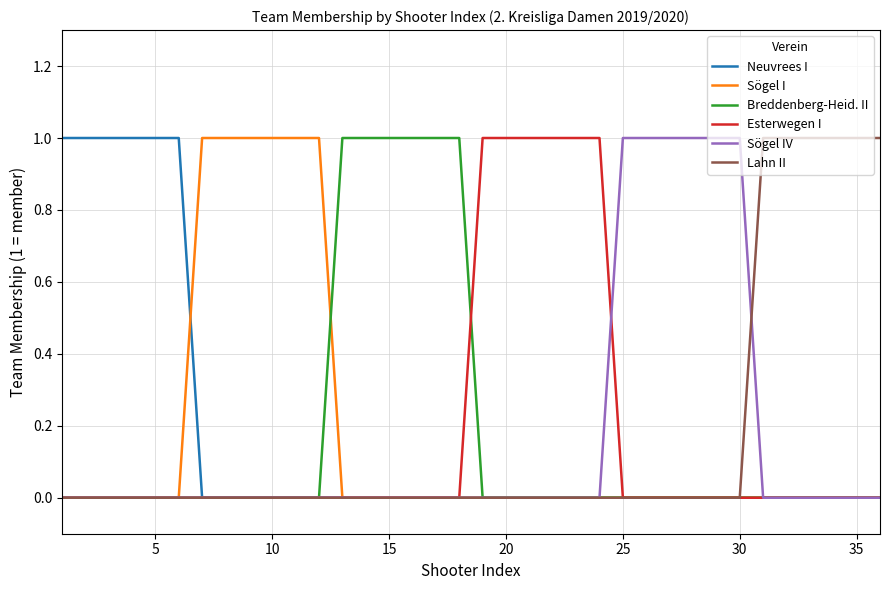

Reading right to left, extract all data points from this chart.

Neuvrees I: 0	0	0	0	0	0	0	0	0	0	0	0	0	0	0	0	0	0	0	0	0	0	0	0	0	0	0	0	0	0	1	1	1	1	1	1
Sögel I: 0	0	0	0	0	0	0	0	0	0	0	0	0	0	0	0	0	0	0	0	0	0	0	0	1	1	1	1	1	1	0	0	0	0	0	0
Breddenberg-Heid. II: 0	0	0	0	0	0	0	0	0	0	0	0	0	0	0	0	0	0	1	1	1	1	1	1	0	0	0	0	0	0	0	0	0	0	0	0
Esterwegen I: 0	0	0	0	0	0	0	0	0	0	0	0	1	1	1	1	1	1	0	0	0	0	0	0	0	0	0	0	0	0	0	0	0	0	0	0
Sögel IV: 0	0	0	0	0	0	1	1	1	1	1	1	0	0	0	0	0	0	0	0	0	0	0	0	0	0	0	0	0	0	0	0	0	0	0	0
Lahn II: 1	1	1	1	1	1	0	0	0	0	0	0	0	0	0	0	0	0	0	0	0	0	0	0	0	0	0	0	0	0	0	0	0	0	0	0